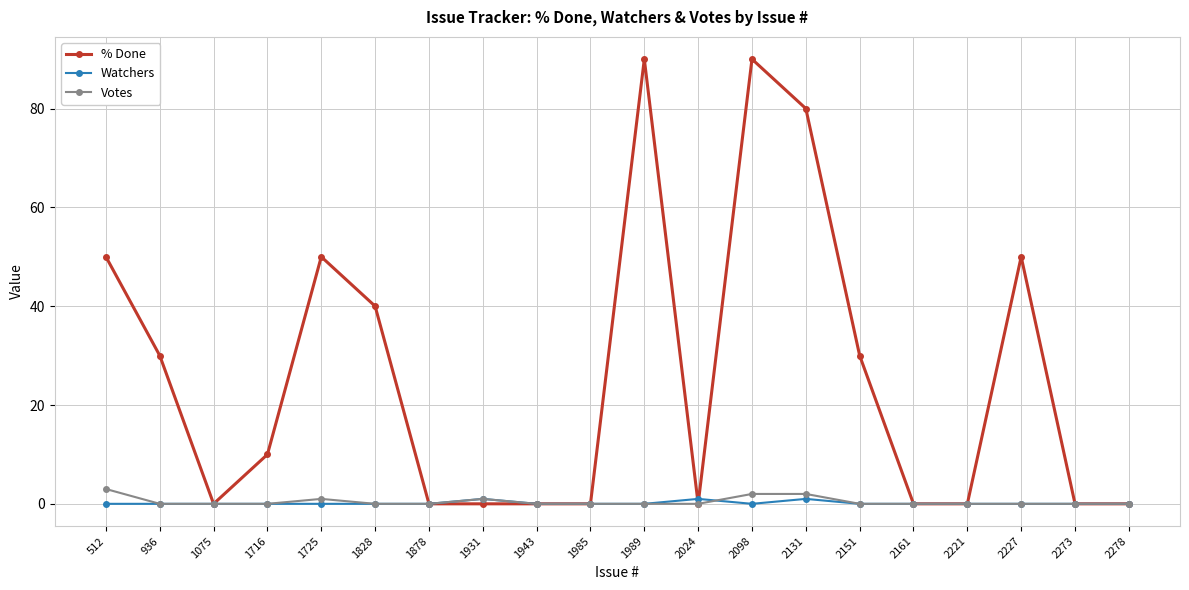

How many data points does each series have?

20